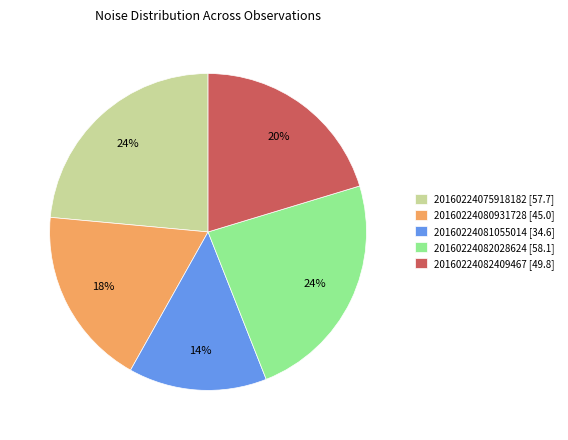

Do 20160224075918182 [57.7] and 20160224081055014 [34.6] together represent more than half of the pie?

No